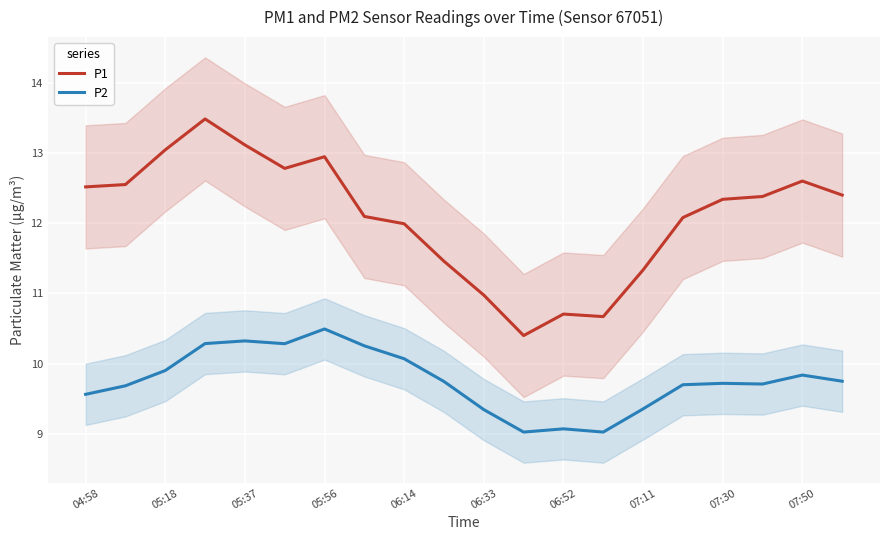

Which category has the lowest value across all series?

11